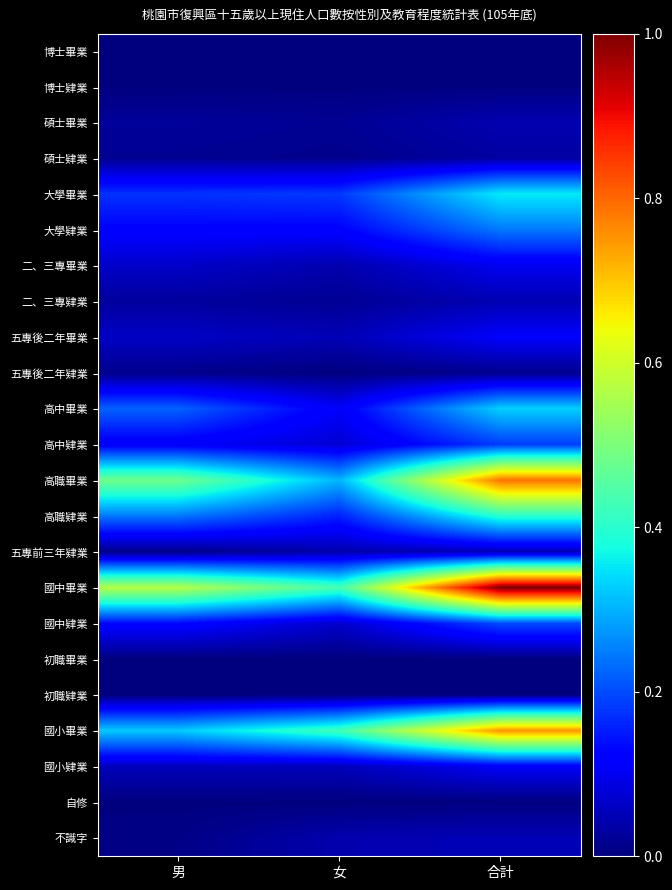

At how many categories does at least one series exceed 0?

3